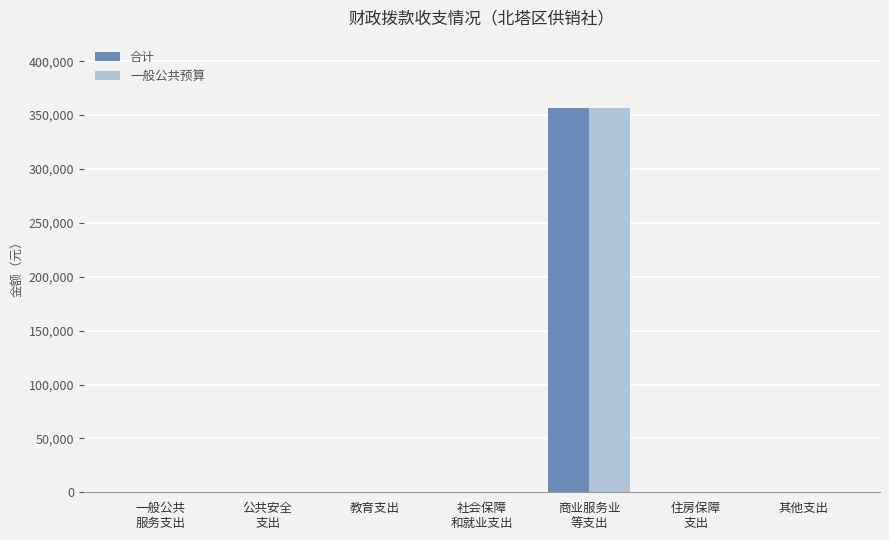

What is the maximum value shown in the chart?

356175